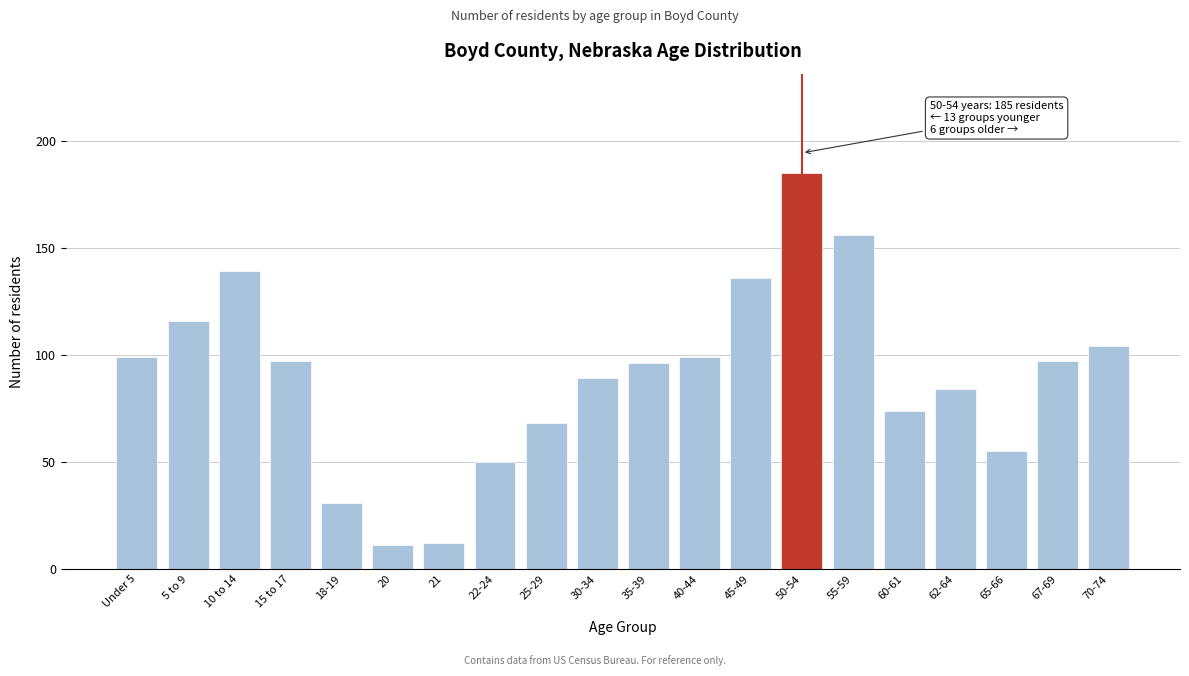

Reading left to right, list all the values displayed in this chart.

99	116	139	97	31	11	12	50	68	89	96	99	136	185	156	74	84	55	97	104